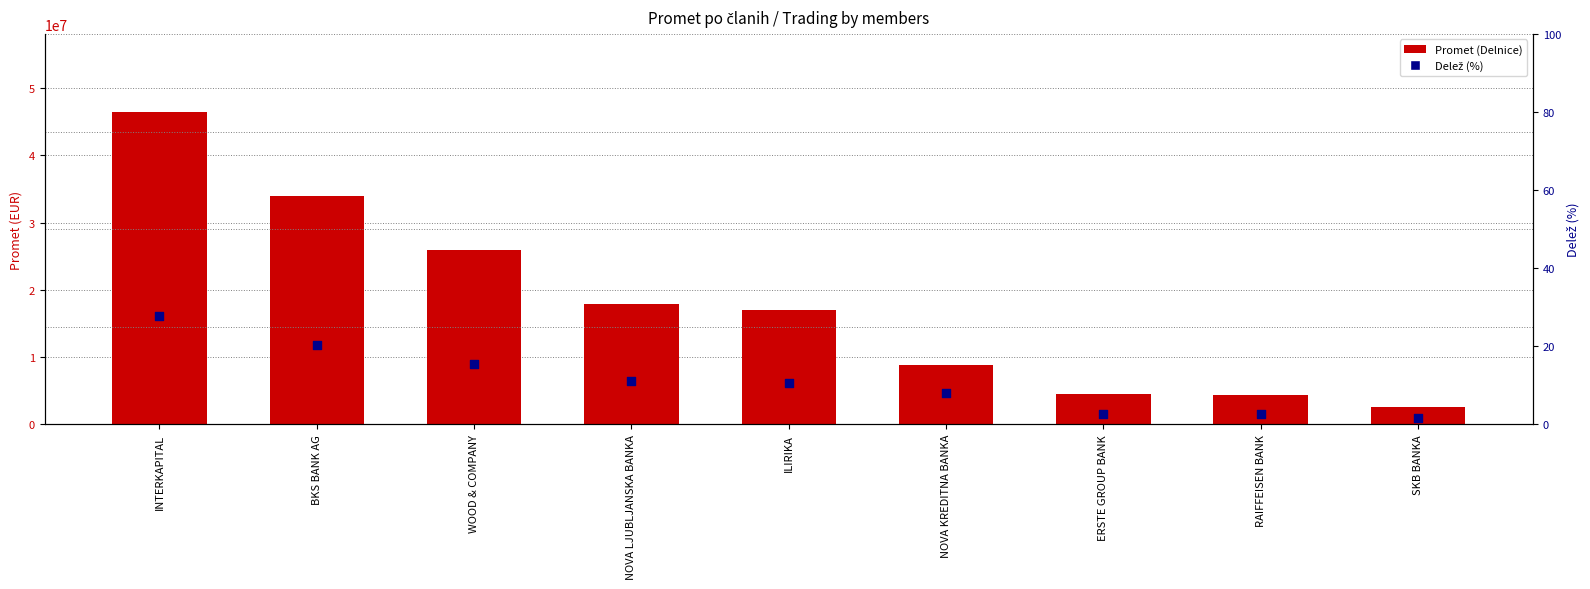

What is the total value across all series at ILIRIKA?

16940442.3